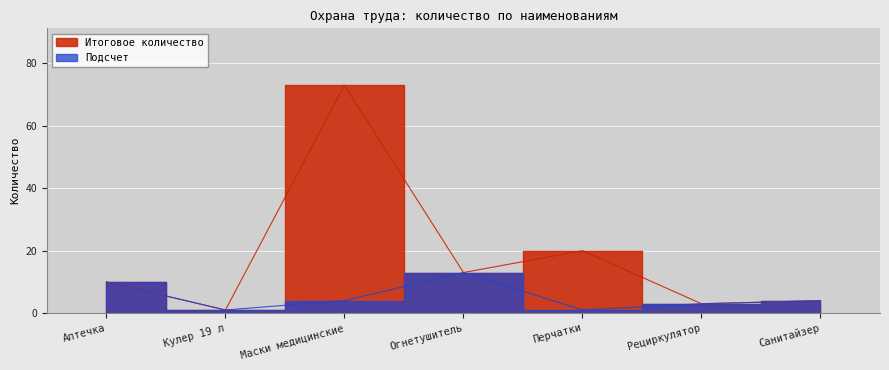

How many data points does each series have?

7